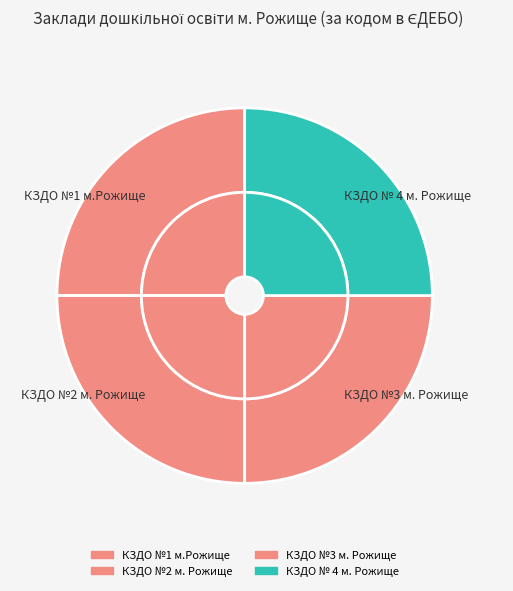

What percentage is the КЗДО № 4 м. Рожище slice, to the nearest percent?

25%